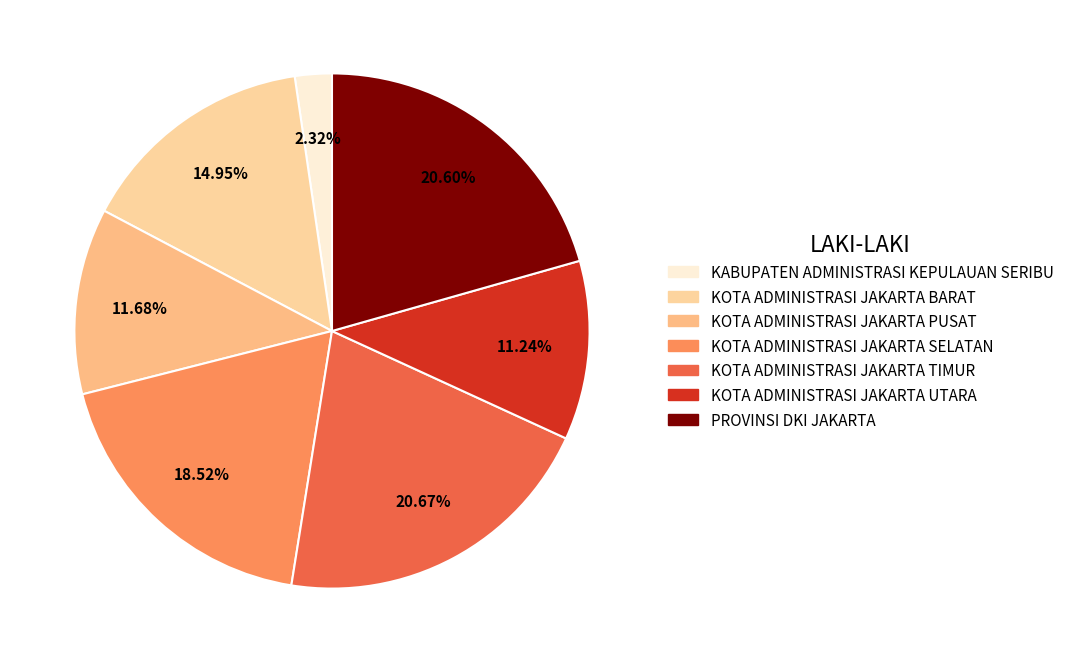

Is it true that PROVINSI DKI JAKARTA is 21% of the pie?

True